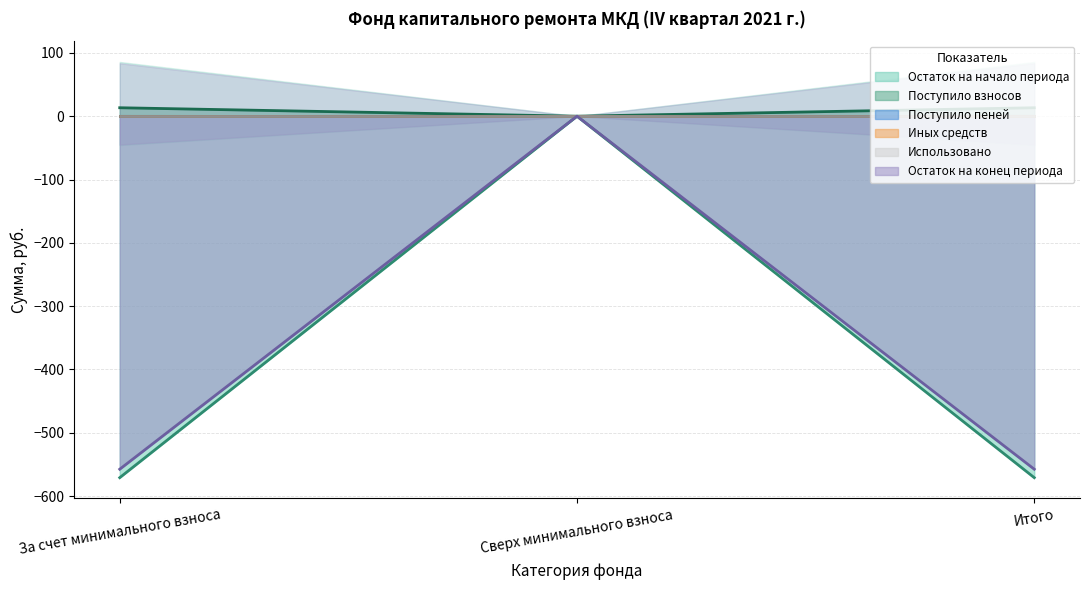

How many lines are shown in the chart?

3